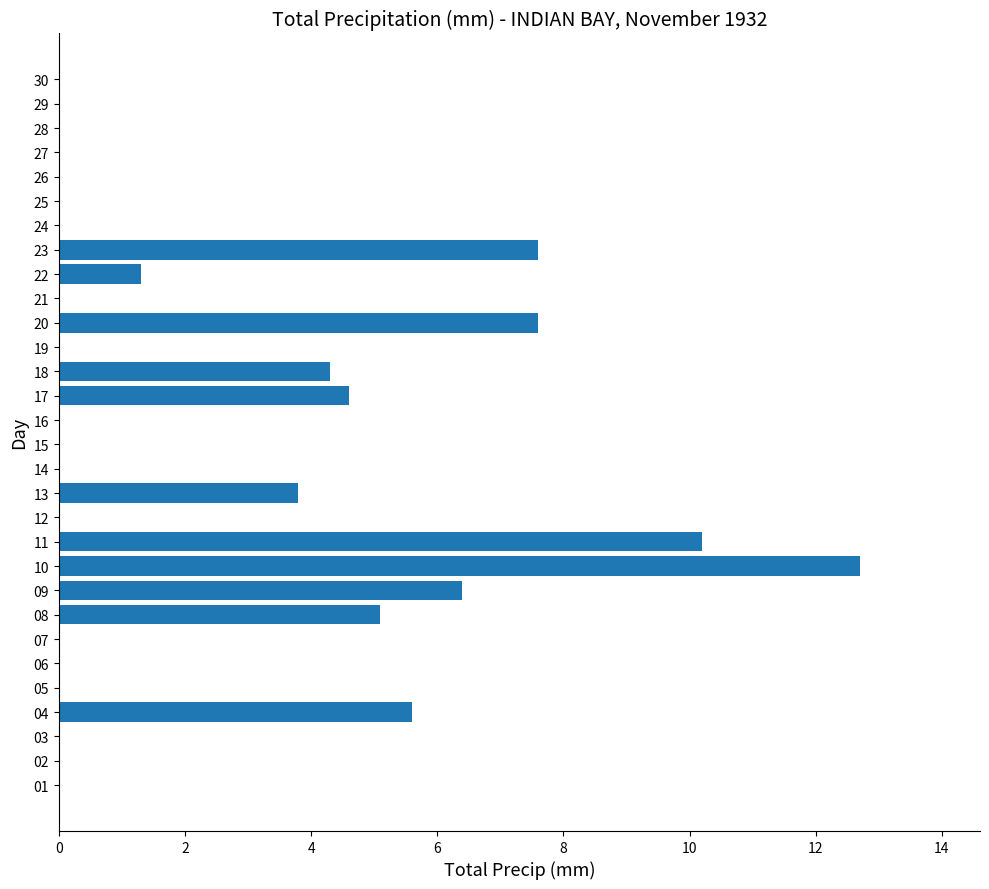

At which category does the chart reach its peak across all series?

10